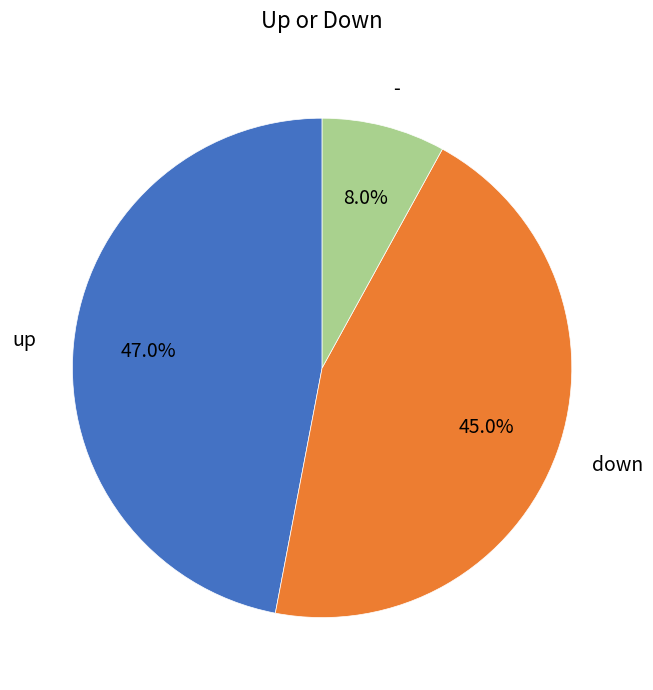

To the nearest percent, what portion does up represent?

47%